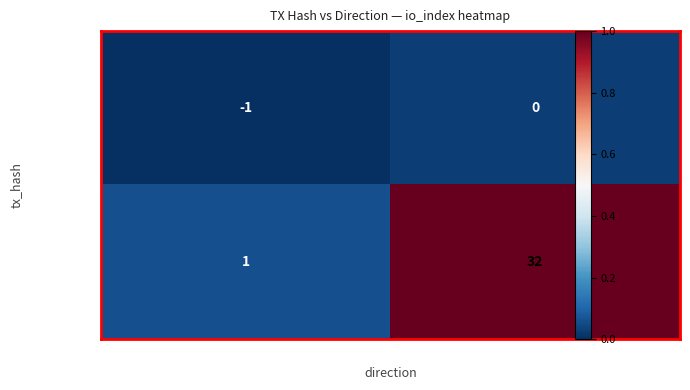

What is the difference between the maximum and minimum values in the ec2ee60974… series?

31